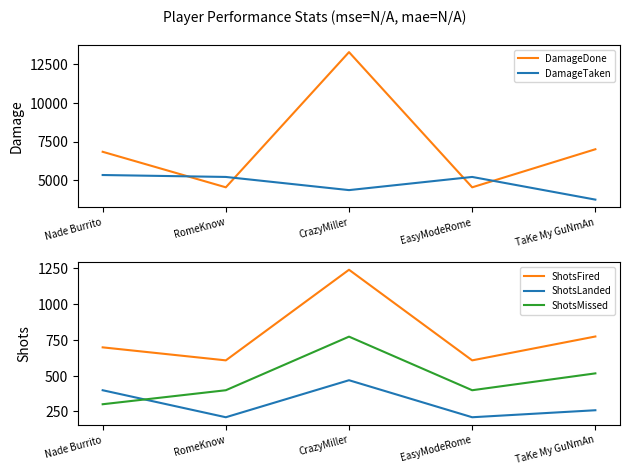

What is the value of the ShotsFired point at the 2nd from the left?

607